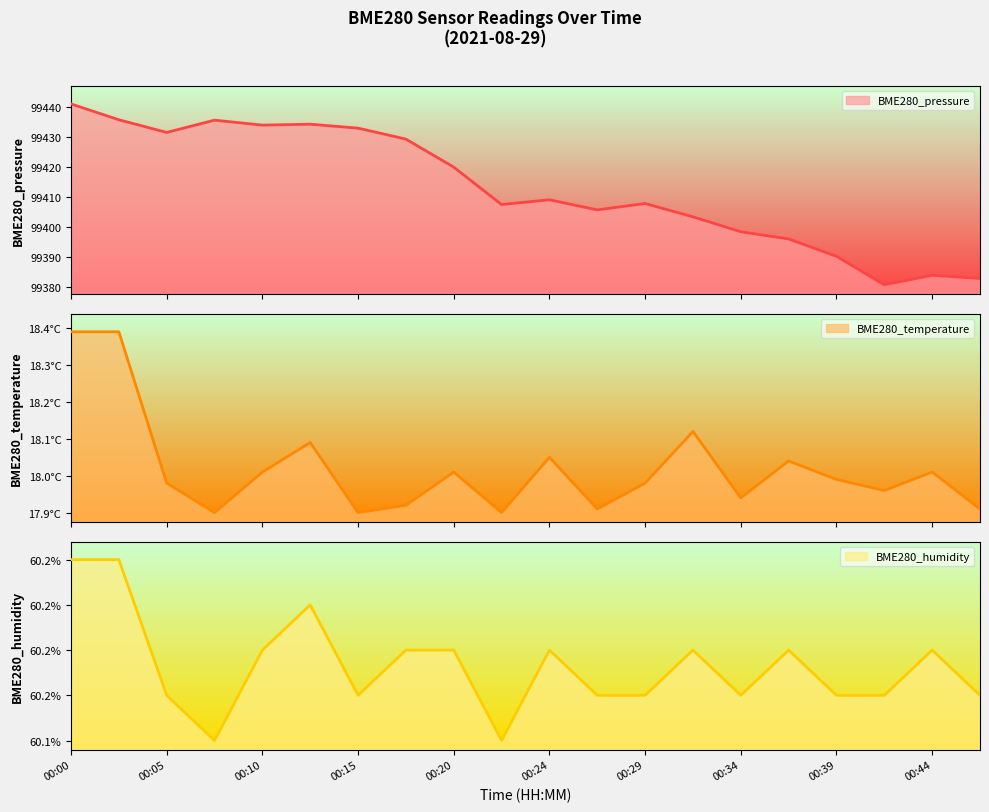

Reading left to right, extract all data points from this chart.

BME280_pressure: 99441.2	99435.9	99431.7	99435.8	99434.1	99434.4	99433.1	99429.4	99420.1	99407.6	99409.2	99405.8	99408.0	99403.5	99398.6	99396.2	99390.4	99380.9	99384.1	99383.0
BME280_temperature: 18.4	18.4	18.0	17.9	18.0	18.1	17.9	17.9	18.0	17.9	18.1	17.9	18.0	18.1	17.9	18.0	18.0	18.0	18.0	17.9
BME280_humidity: 60.2	60.2	60.2	60.1	60.2	60.2	60.2	60.2	60.2	60.1	60.2	60.2	60.2	60.2	60.2	60.2	60.2	60.2	60.2	60.2